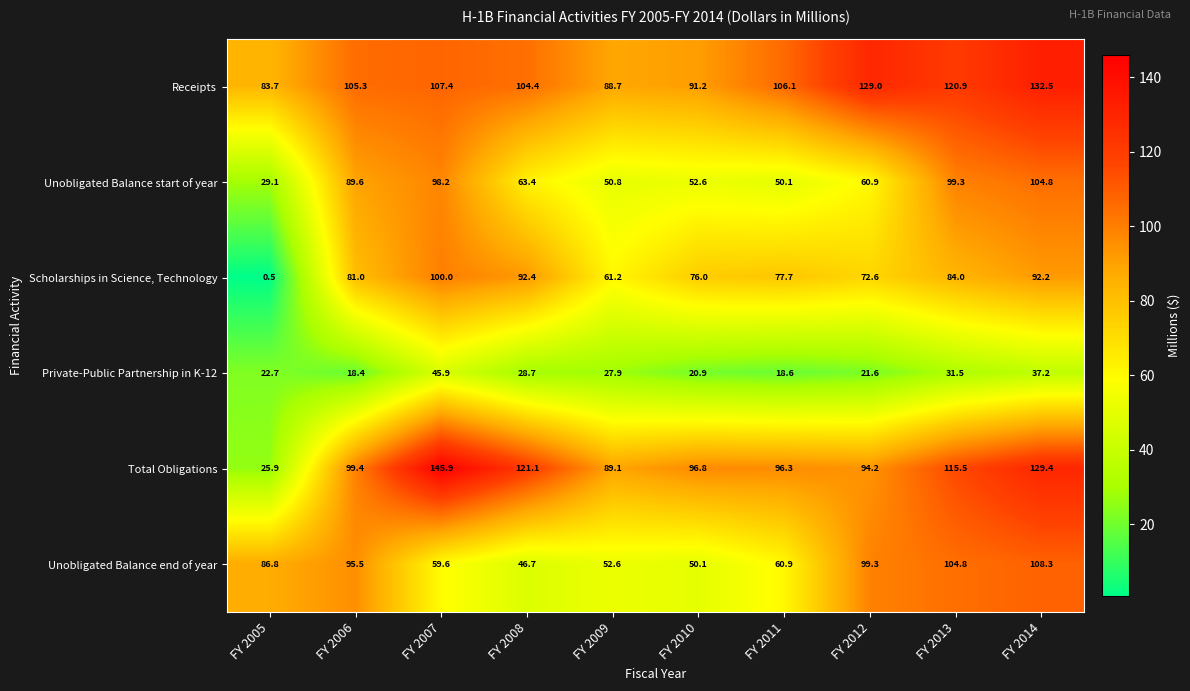

Which series has the largest total across all categories?

Receipts